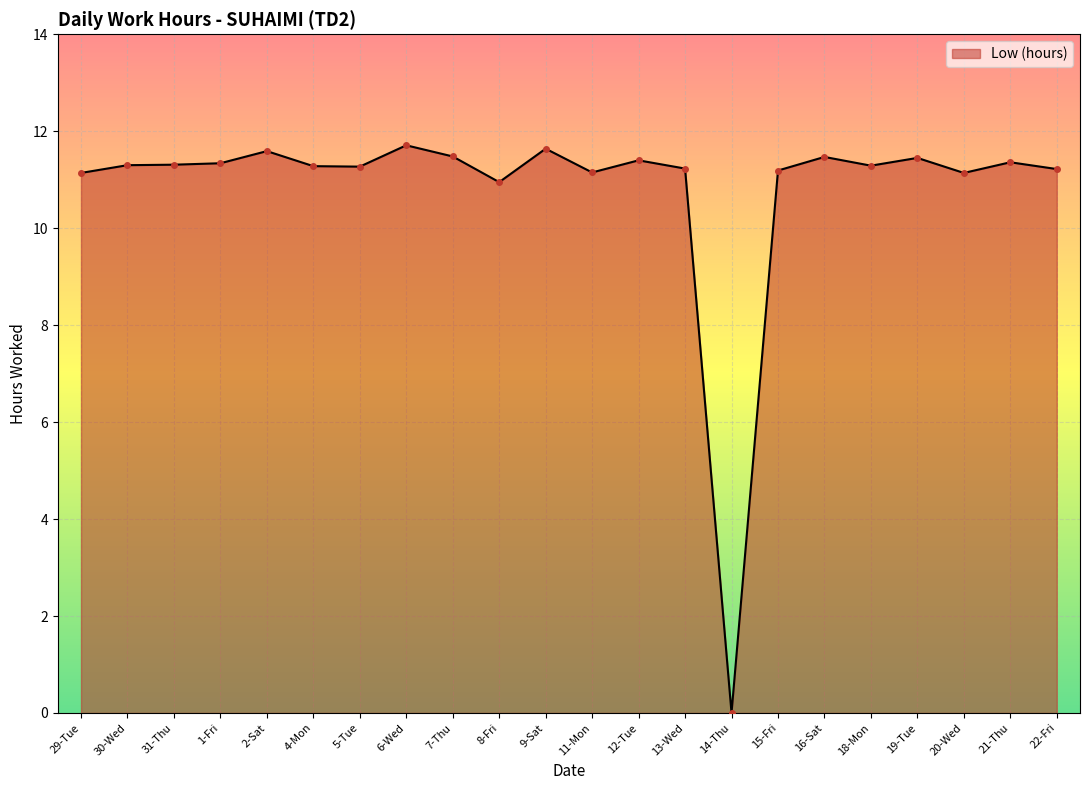

Which category has the lowest value across all series?

14-Thu